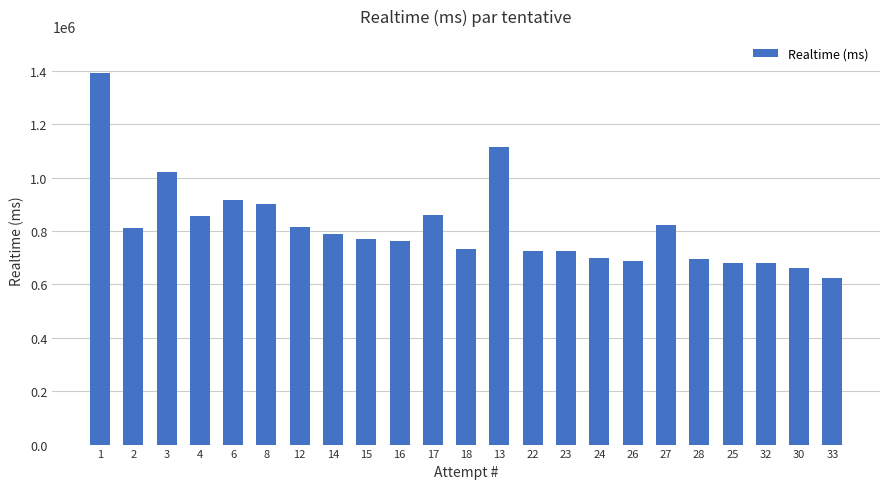

How many bars are there in total?

23